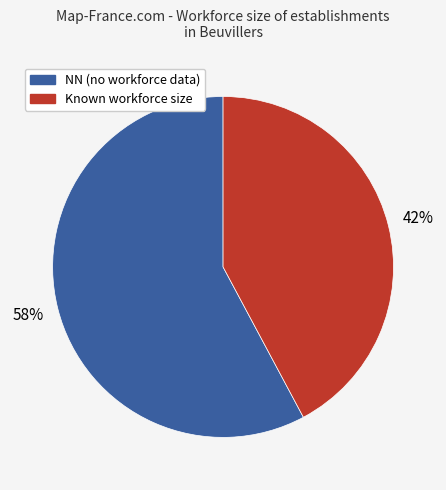

To the nearest percent, what is the average slice percentage?

50%